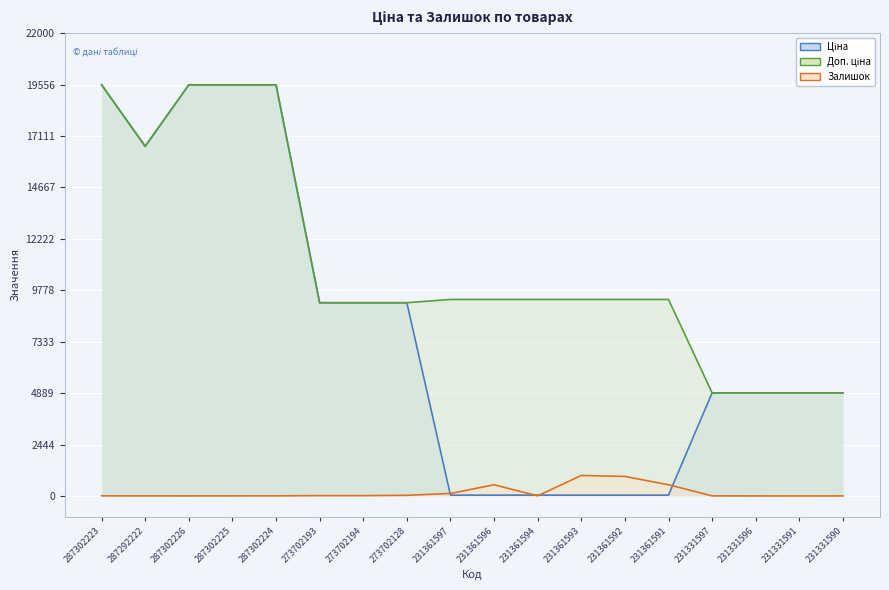

Between 273702193 and 231361594, which series saw the biggest shift?

Ціна